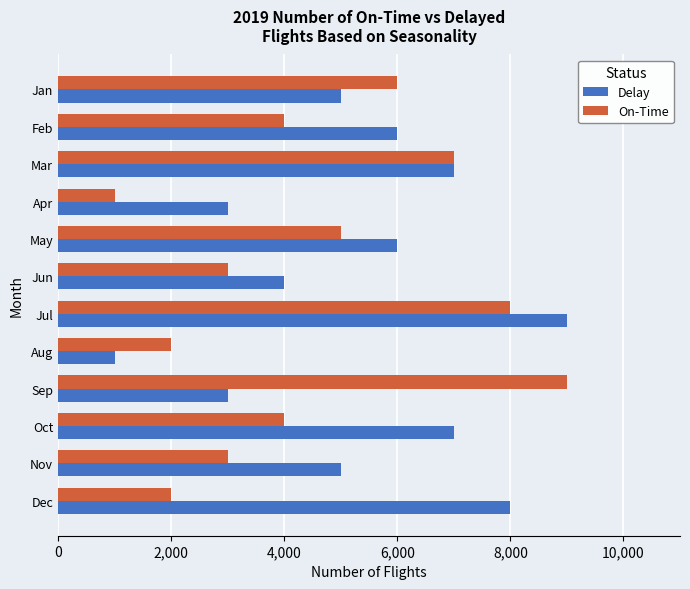

What is the minimum value for On-Time?

1000